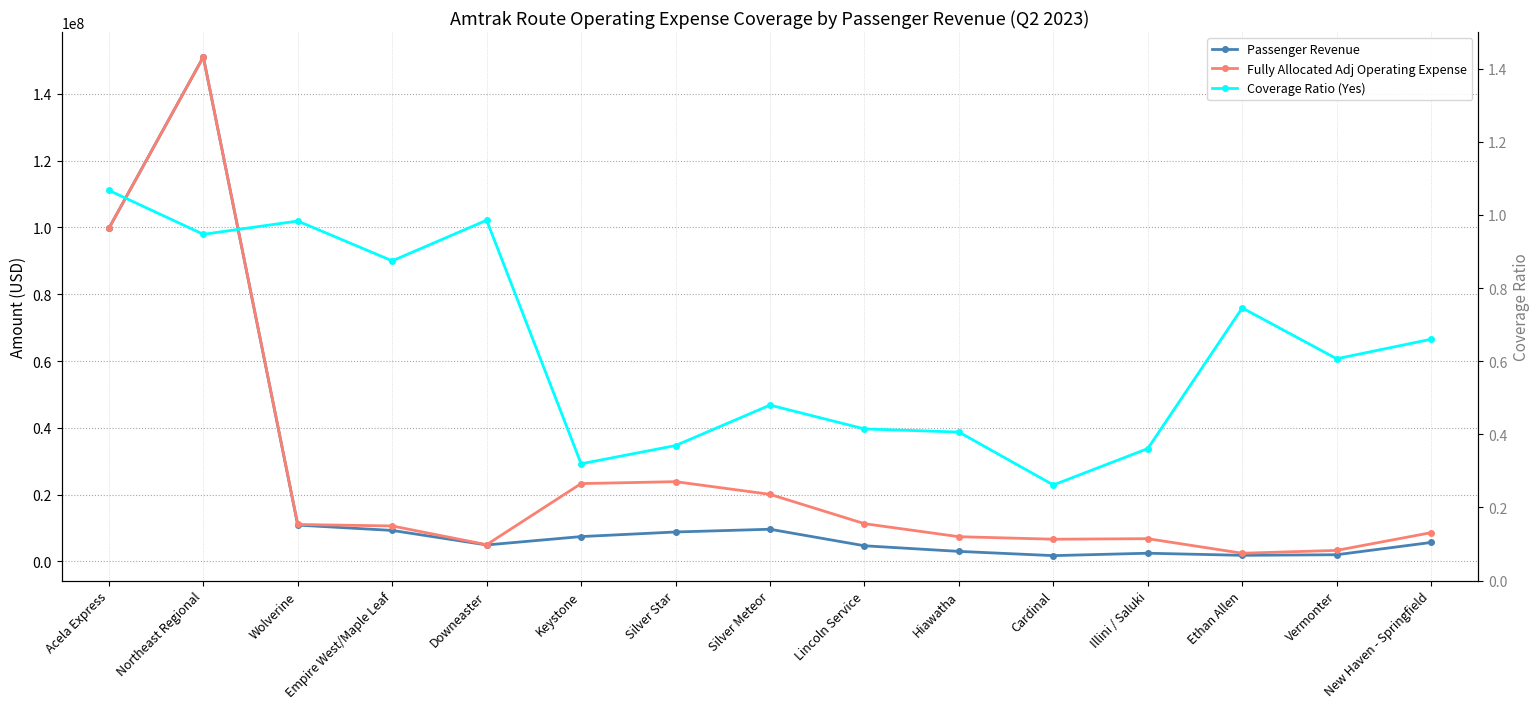

What is the difference between the maximum and minimum values in the Passenger Revenue series?

149306540.5